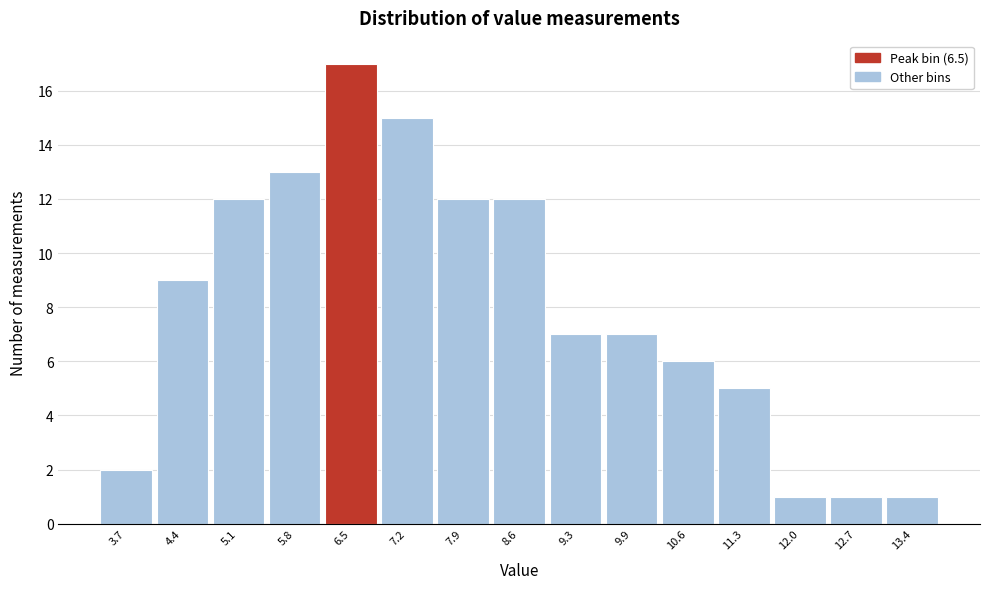

Reading left to right, list every bar in this chart as the range it spans on the x-axis followed by its height. Neither the bar edges nor the heights are printed on the chart, so give them approximately, as read against the axes.

3.4 to 4.1: 2
4.1 to 4.8: 9
4.8 to 5.5: 12
5.5 to 6.2: 13
6.2 to 6.8: 17
6.8 to 7.5: 15
7.5 to 8.2: 12
8.2 to 8.9: 12
8.9 to 9.6: 7
9.6 to 10.3: 7
10.3 to 11.0: 6
11.0 to 11.7: 5
11.7 to 12.4: 1
12.4 to 13.0: 1
13.0 to 13.7: 1